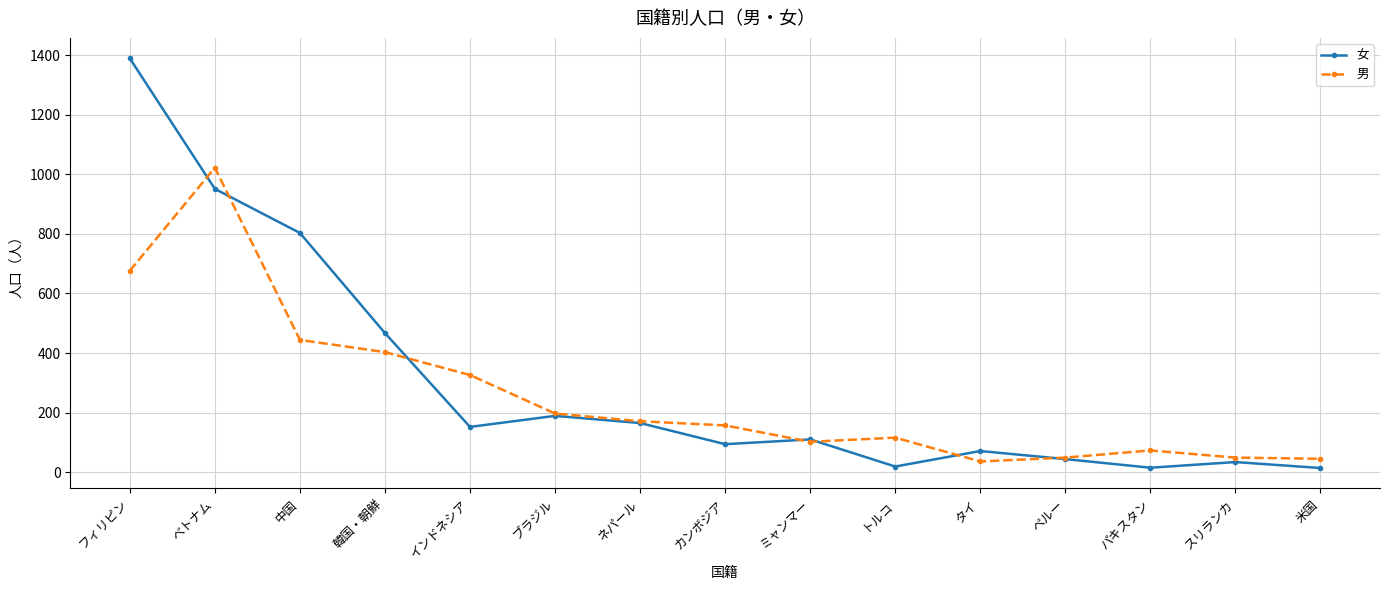

True or false: 女 has more than 0 interior local peaks.

True